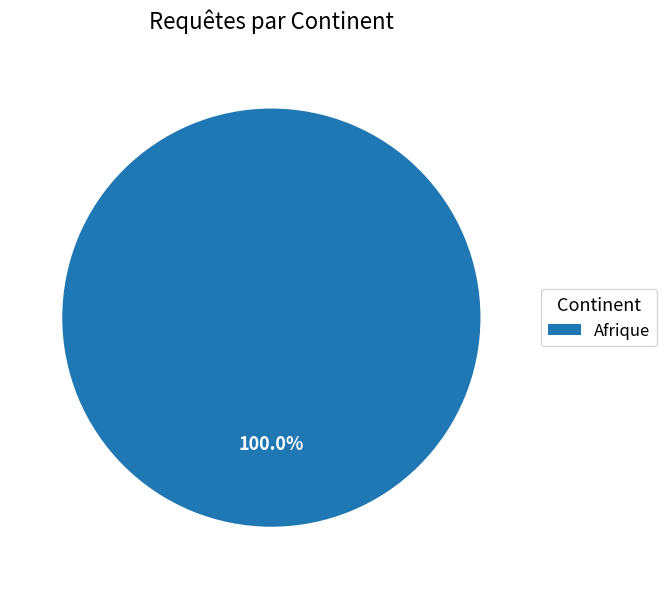

Rank the categories by value from lowest to highest.

Afrique